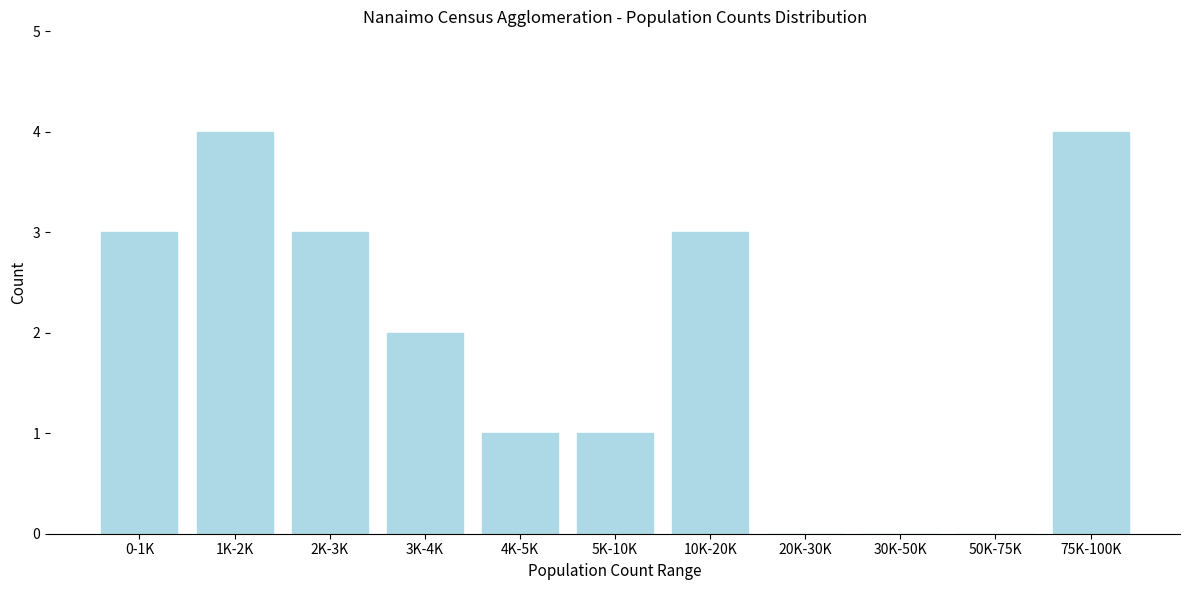

Reading left to right, what are all the values shown in this chart?

0-1K=3	1K-2K=4	2K-3K=3	3K-4K=2	4K-5K=1	5K-10K=1	10K-20K=3	20K-30K=0	30K-50K=0	50K-75K=0	75K-100K=4